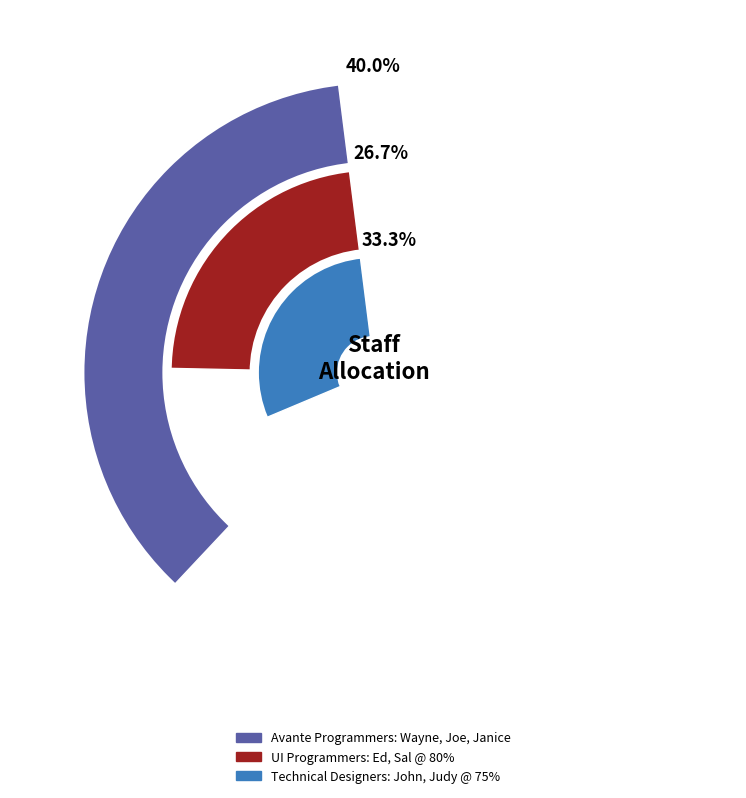

What is the total percentage of Technical Designers: John, Judy @ 75% and UI Programmers: Ed, Sal @ 80%?

60.0%